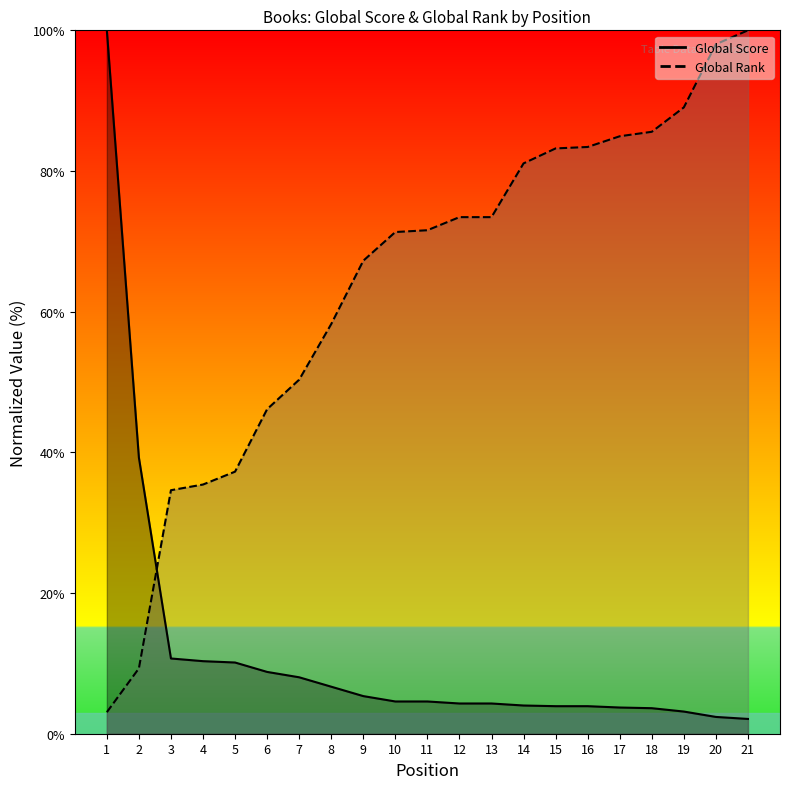

Is it true that Global Score equals 3.5 at 20?

False